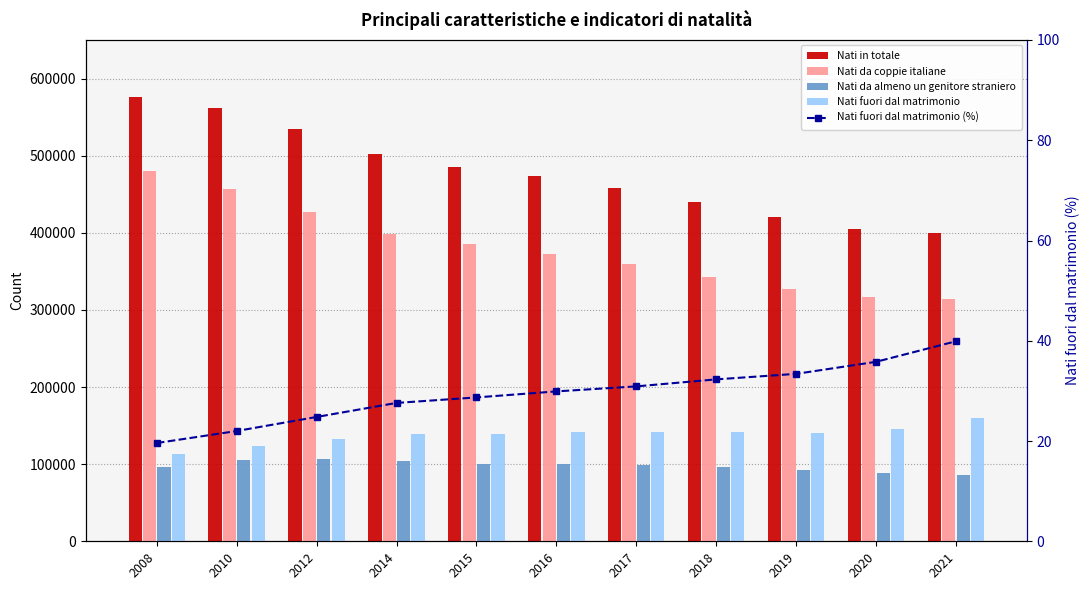

What is the total value across all series at 2018?

1021505.3